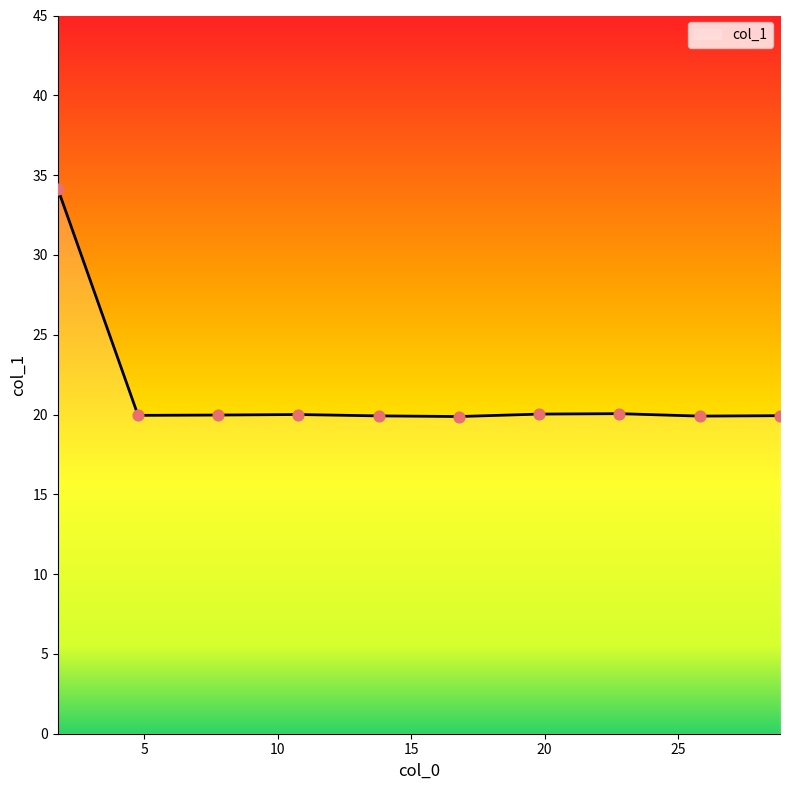

What is the difference between the maximum and minimum values?

14.3